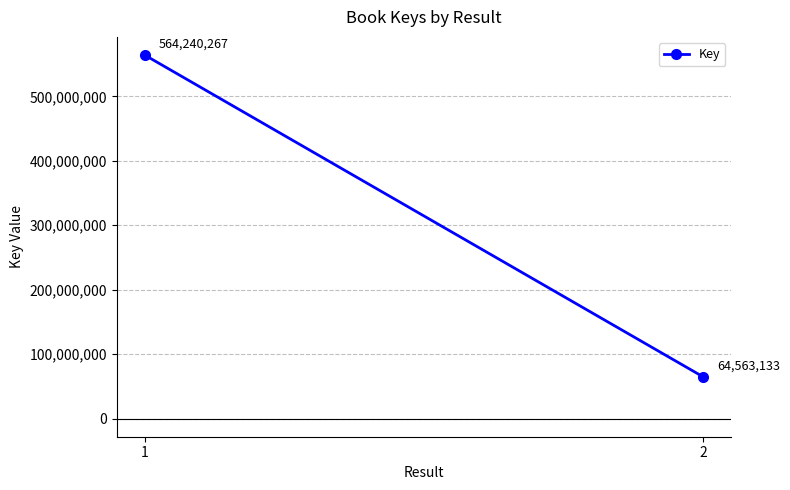

Reading left to right, extract all data points from this chart.

1=564240267	2=64563133